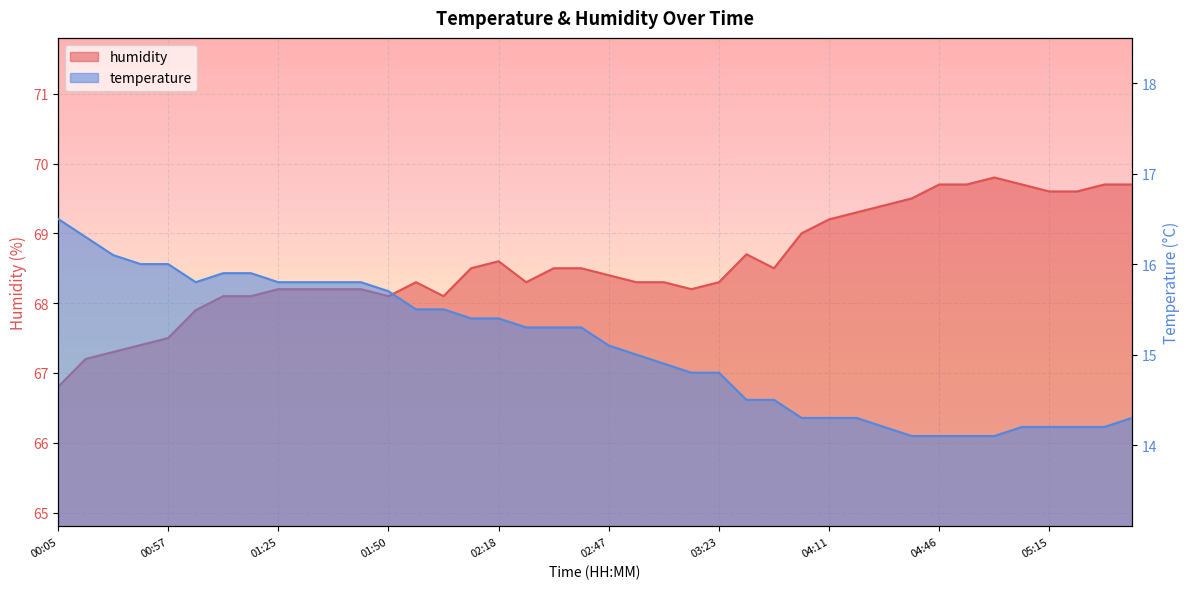

The value of humidity at 04:11 is 102.1. True or false?

False